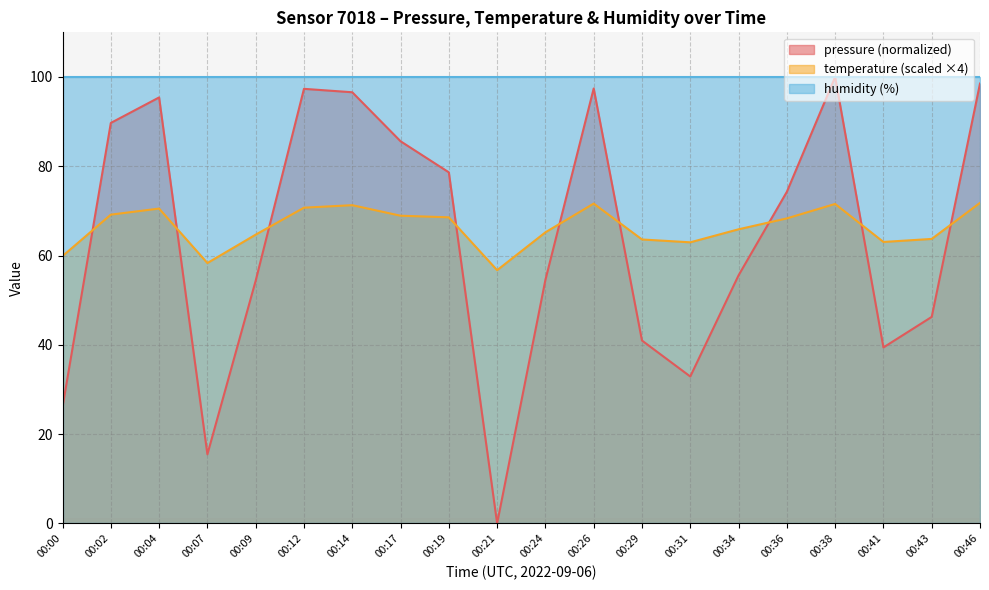

Between which two adjacent categories do temperature and pressure first intersect?

00:00 and 00:02